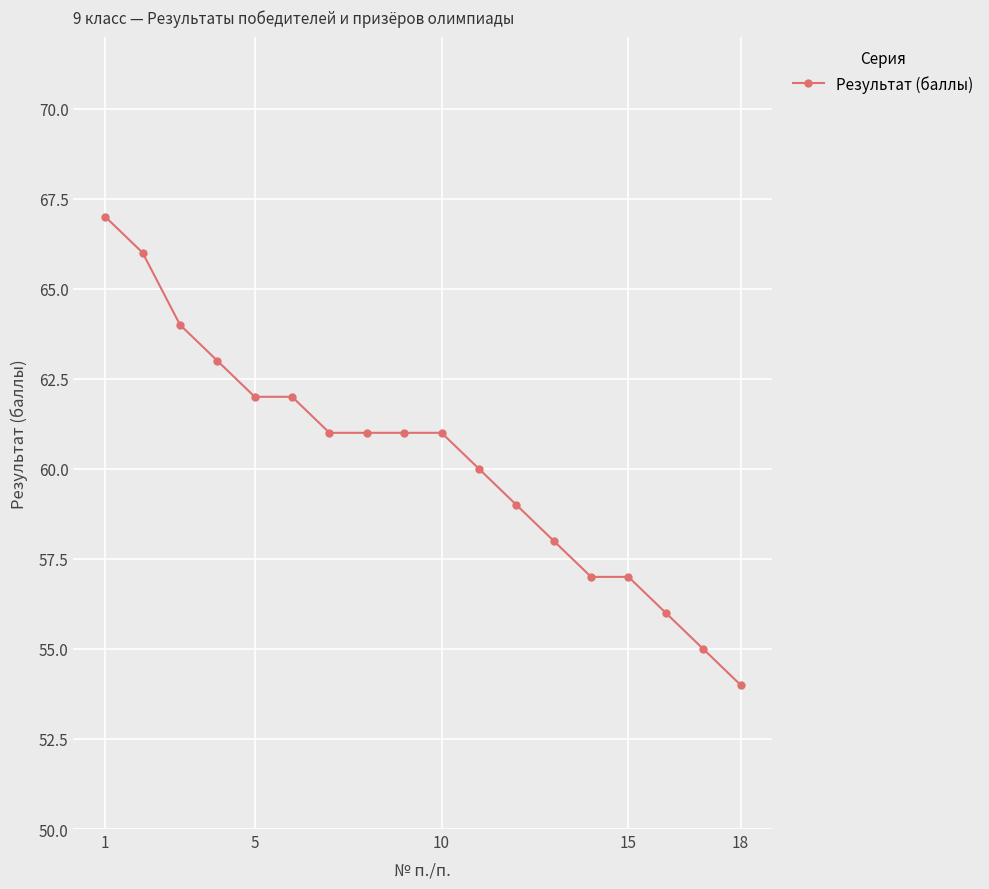

What is the smallest value displayed?

54